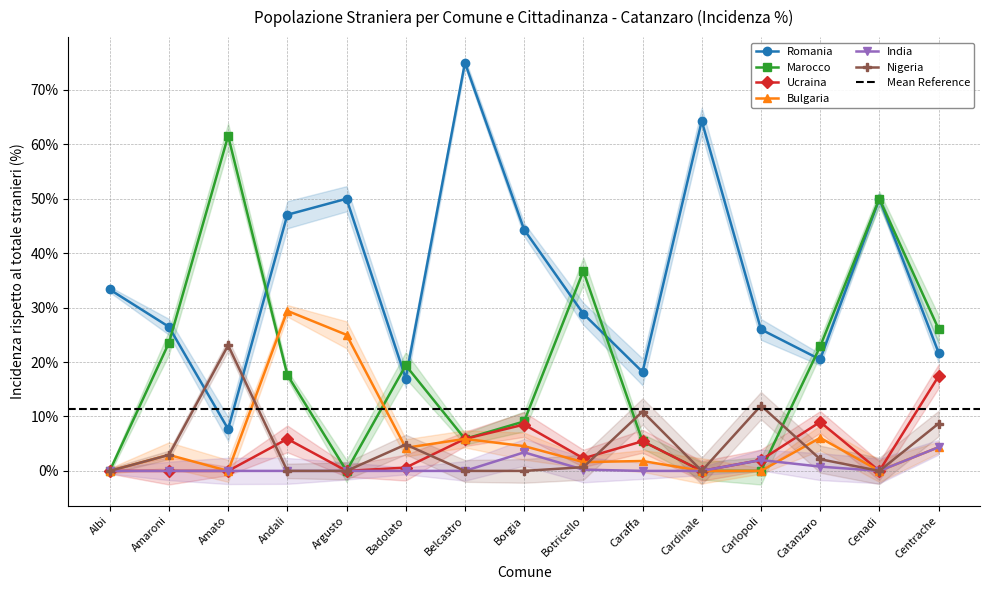

Which series has the largest total across all categories?

Romania